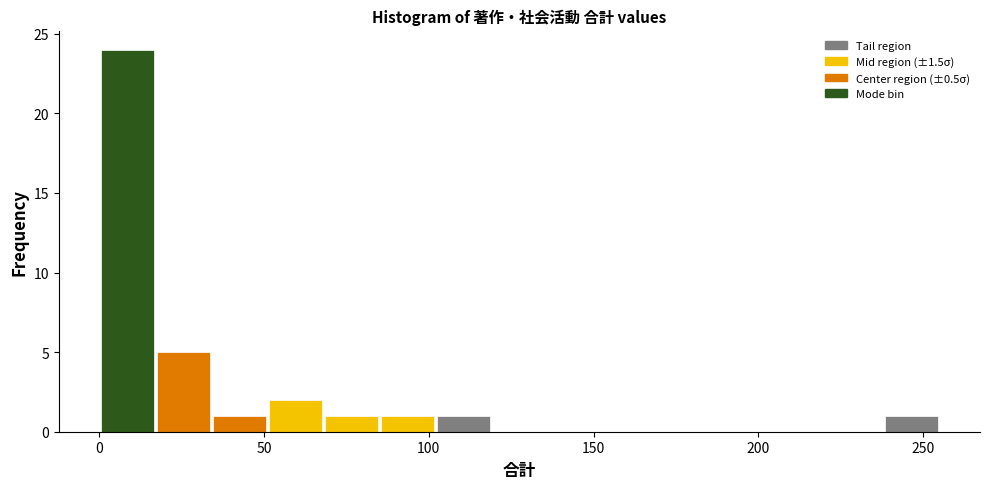

Read against the x-axis, roughly where is the centre of the tallest bar?

10